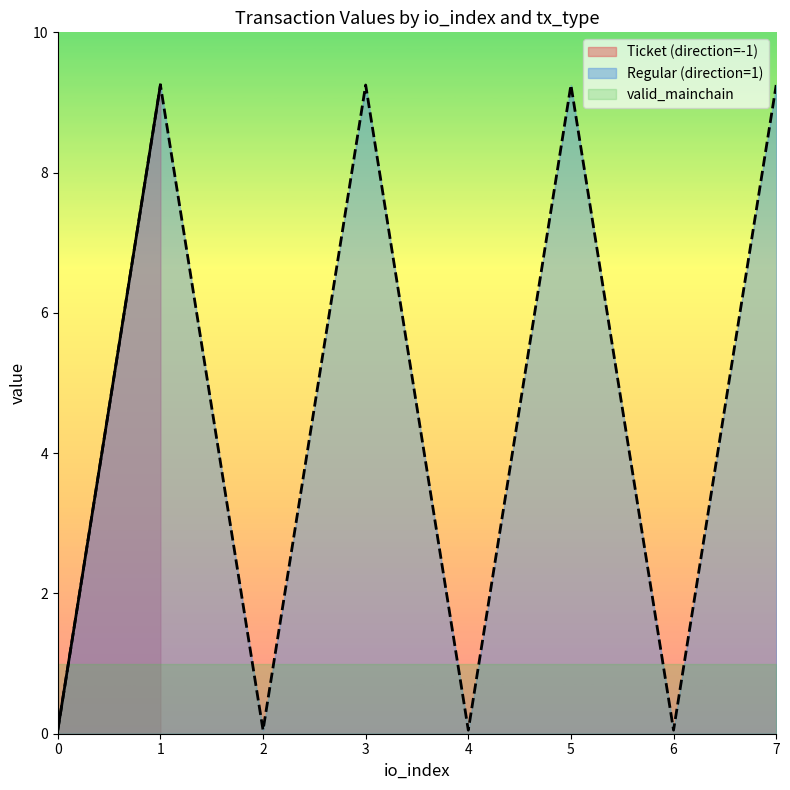

Is it true that Regular (direction=1) equals 14.9 at 3?

False